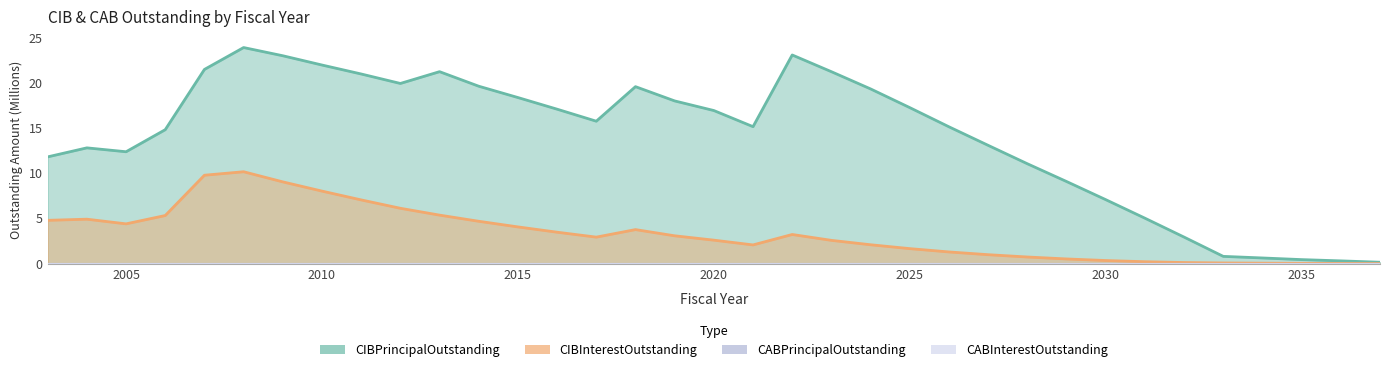

Is it true that CABPrincipalOutstanding equals 0.0 at 2030?

True